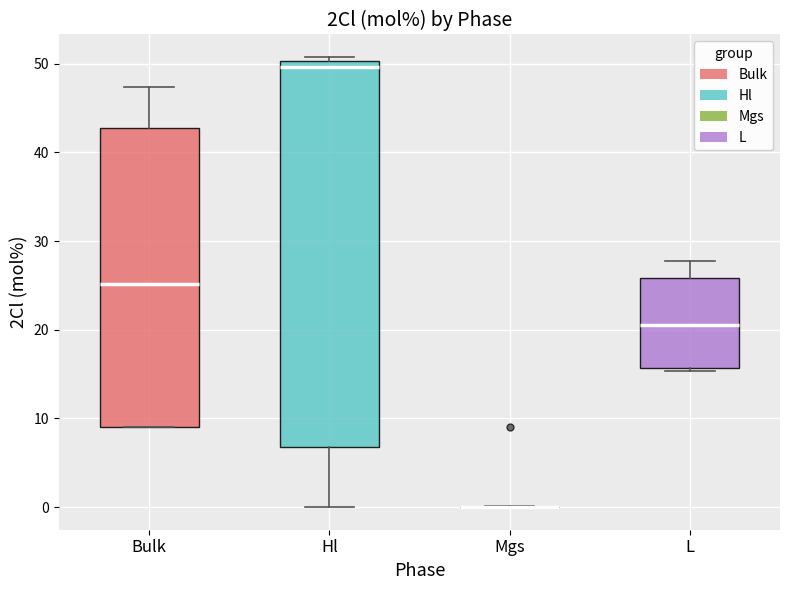

Reading left to right, read every box against the y-axis: the position of its median line, the range the box covers, and the ends of its whiskers. The values are not printed on the chart, so give them approximately, as read against the axis.

Bulk: median 25, box 9 to 43, whiskers 9 to 47
Hl: median 50 (just below the box's upper edge), box 7 to 50, whiskers 0 to 51
Mgs: box collapsed to a line at 0, whiskers 0 to 0
L: median 21, box 16 to 26, whiskers 15 to 28